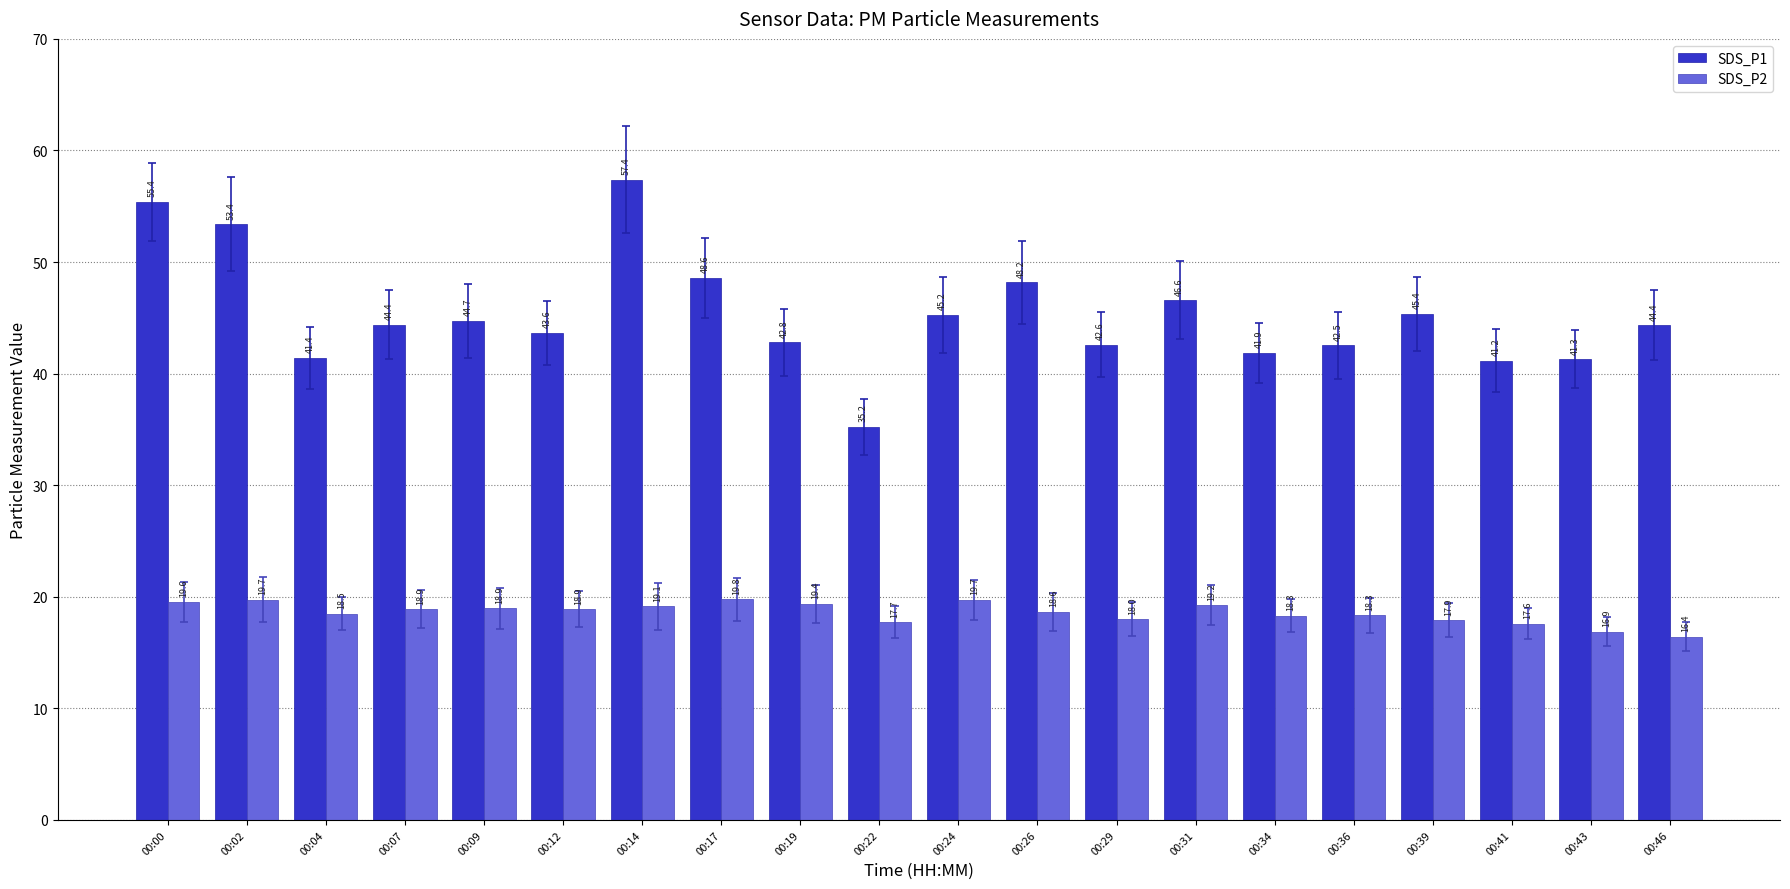

What is the average value of the SDS_P1 series?

45.3